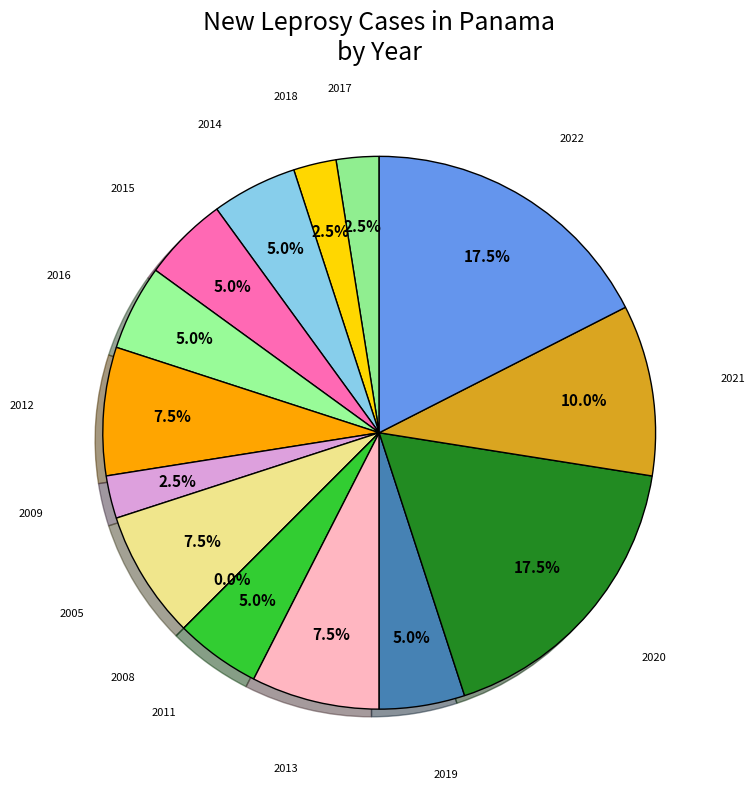

Rank the categories by value from highest to lowest.

2020, 2022, 2021, 2012, 2005, 2013, 2014, 2015, 2016, 2011, 2019, 2017, 2018, 2009, 2008